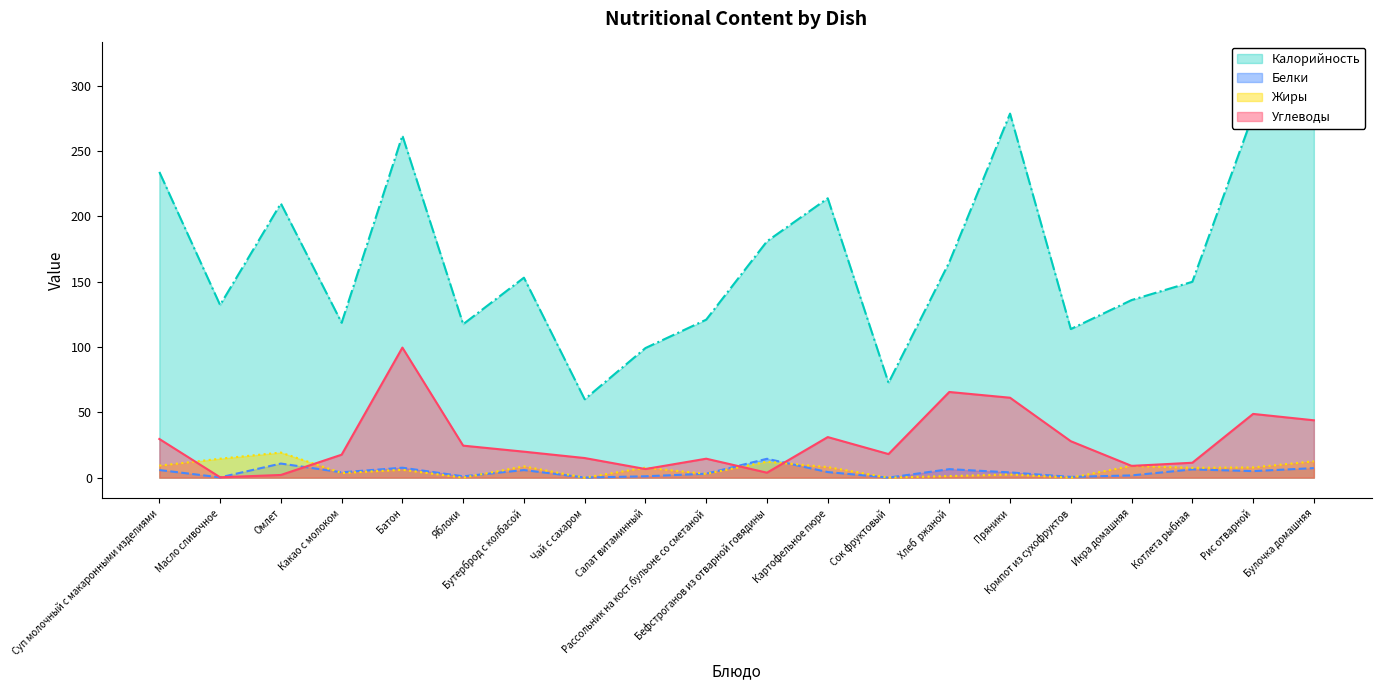

What is the difference between the highest and lowest values at Сок фруктовый?

72.6